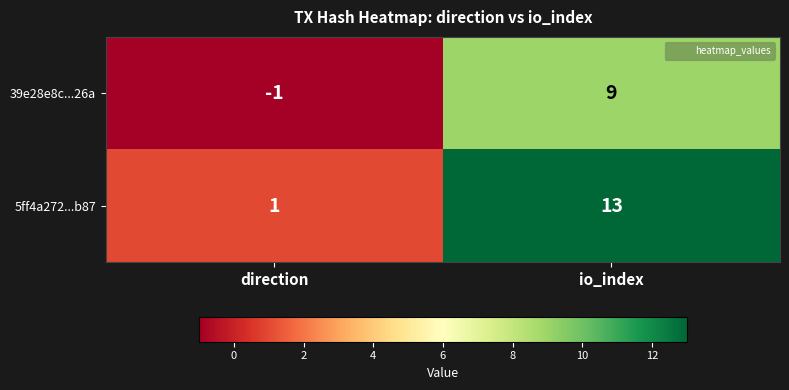

List the series in order of their overall mean, lowest first.

39e28e8c...26a, 5ff4a272...b87